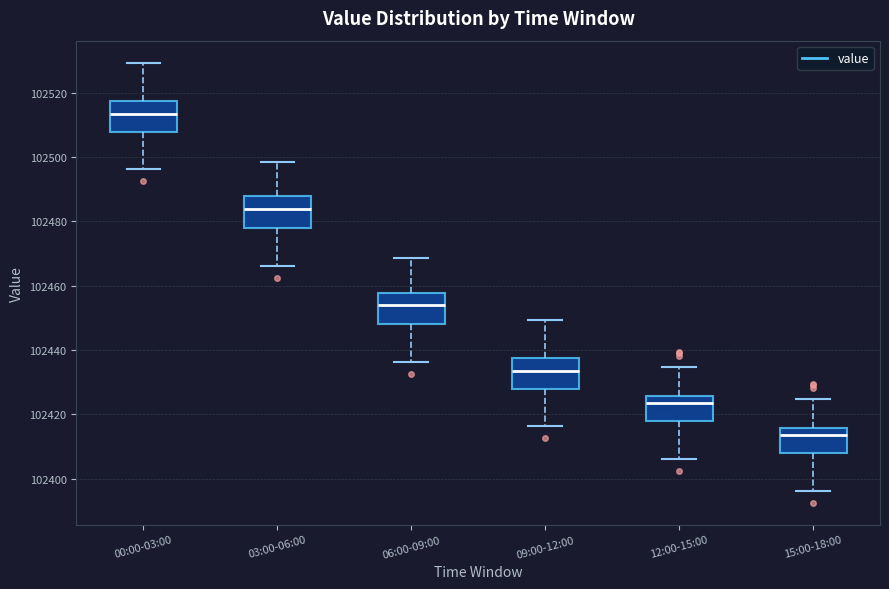

Reading left to right, read every box against the y-axis: the position of its median line, the range the box covers, and the ends of its whiskers. The values are not printed on the chart, so give them approximately, as read against the axis.

00:00-03:00: median 102514, box 102508 to 102518, whiskers 102496 to 102530
03:00-06:00: median 102484, box 102478 to 102488, whiskers 102466 to 102498
06:00-09:00: median 102454, box 102448 to 102458, whiskers 102436 to 102468
09:00-12:00: median 102434, box 102428 to 102438, whiskers 102416 to 102450
12:00-15:00: median 102424, box 102418 to 102426, whiskers 102406 to 102434
15:00-18:00: median 102414, box 102408 to 102416, whiskers 102396 to 102424